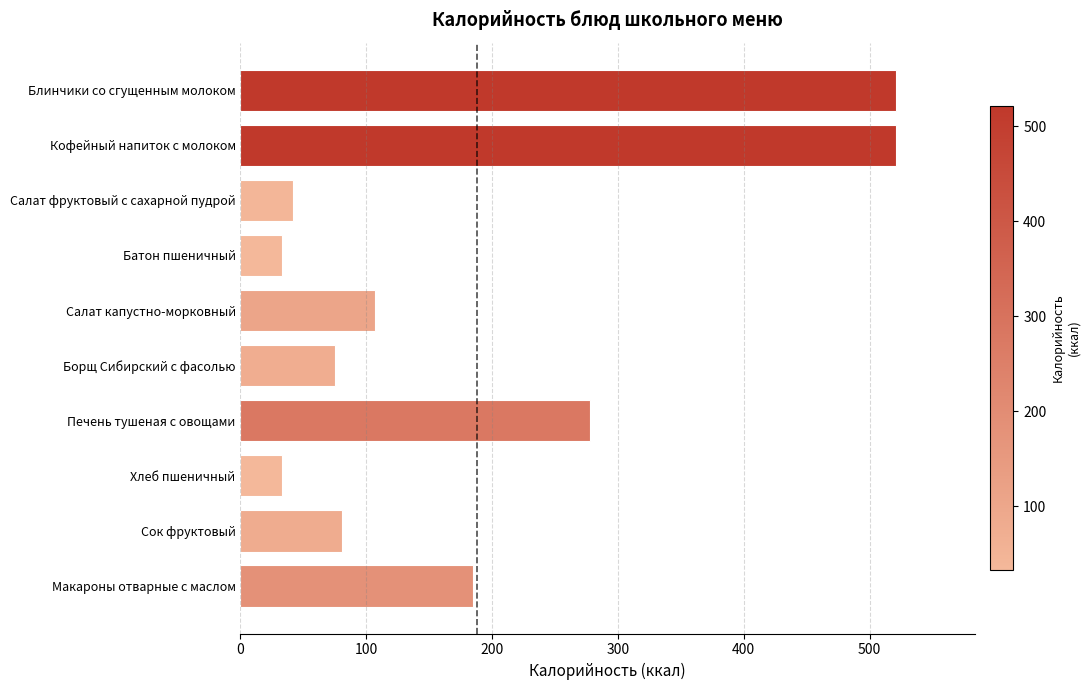

What is the difference between the maximum and minimum values?

488.1